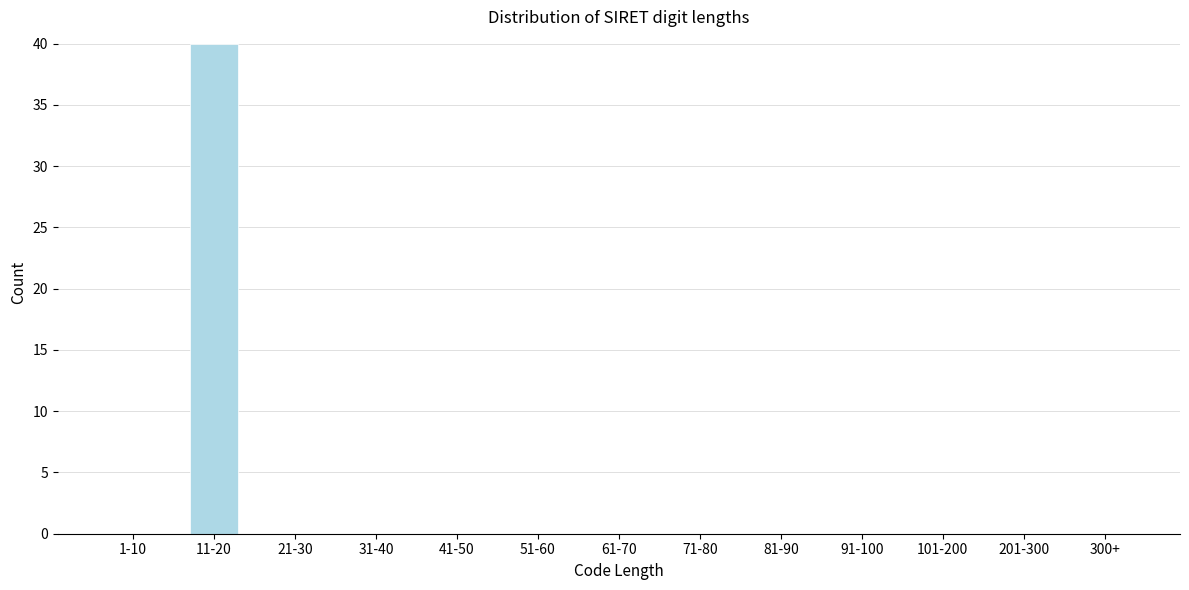

Reading left to right, list all the values displayed in this chart.

1-10=0	11-20=40	21-30=0	31-40=0	41-50=0	51-60=0	61-70=0	71-80=0	81-90=0	91-100=0	101-200=0	201-300=0	300+=0